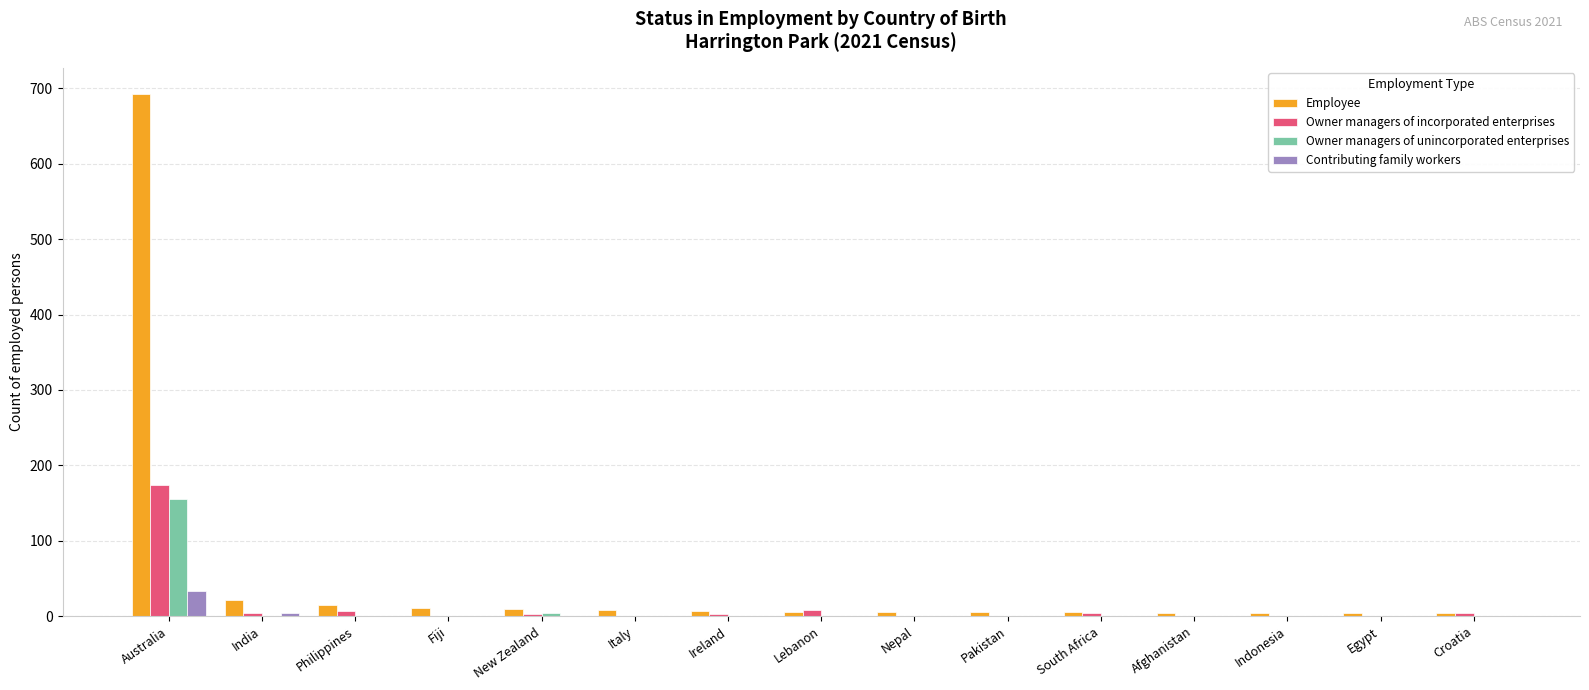

What is the total value across all series at Ireland?

10